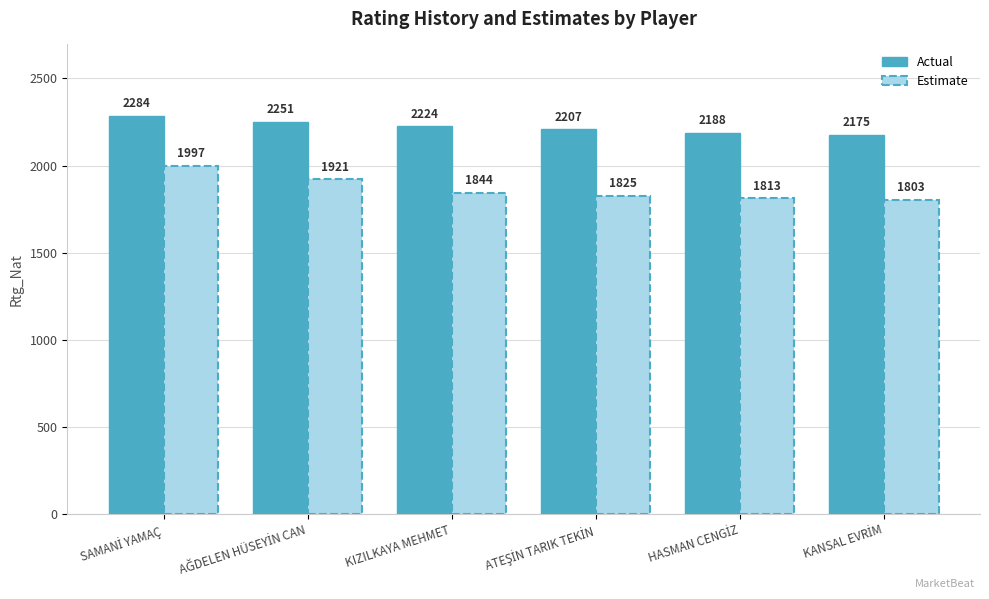

How many Actual values are between 2188 and 2251?

4